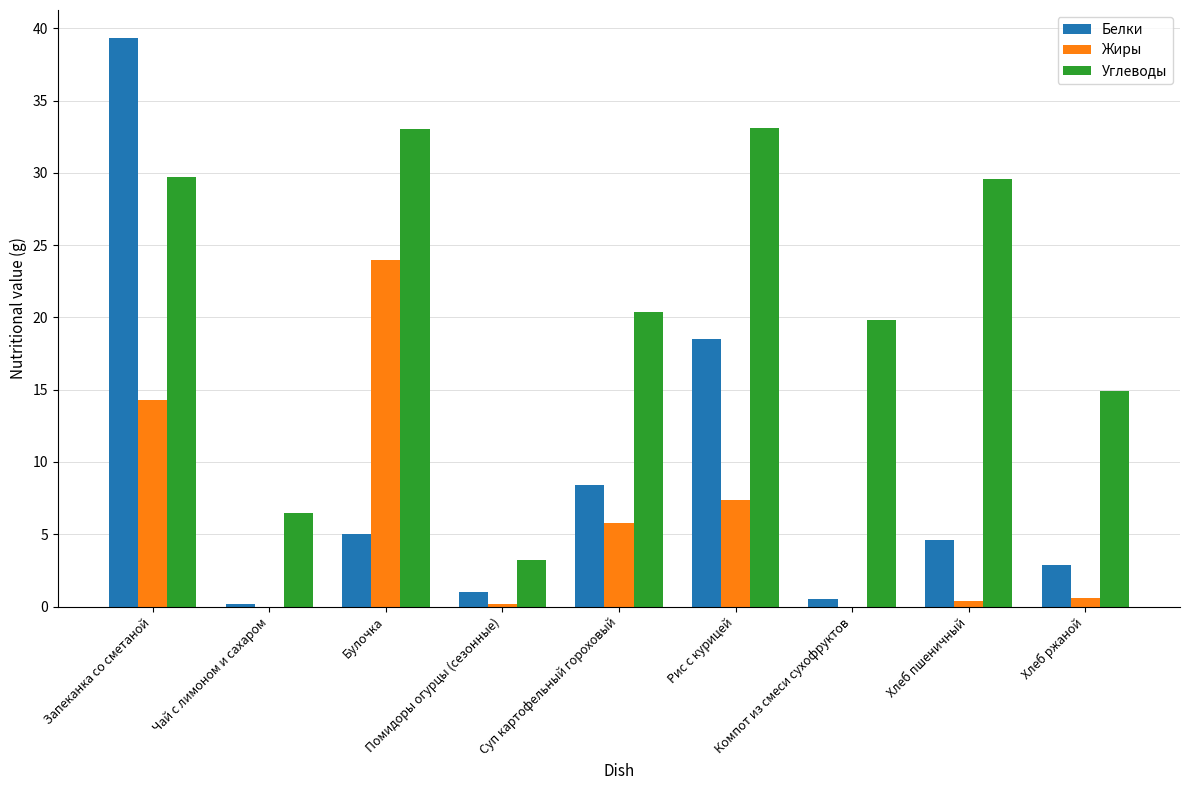

Where does the Углеводы series first go above 20?

Запеканка со сметаной